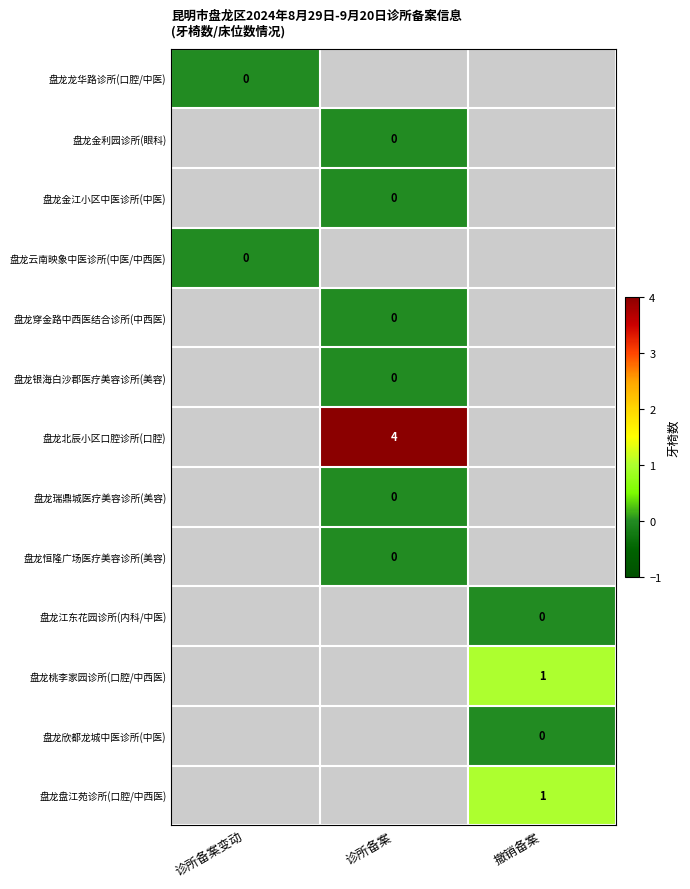

Which has a higher value, 撤销备案 or 诊所备案?

诊所备案